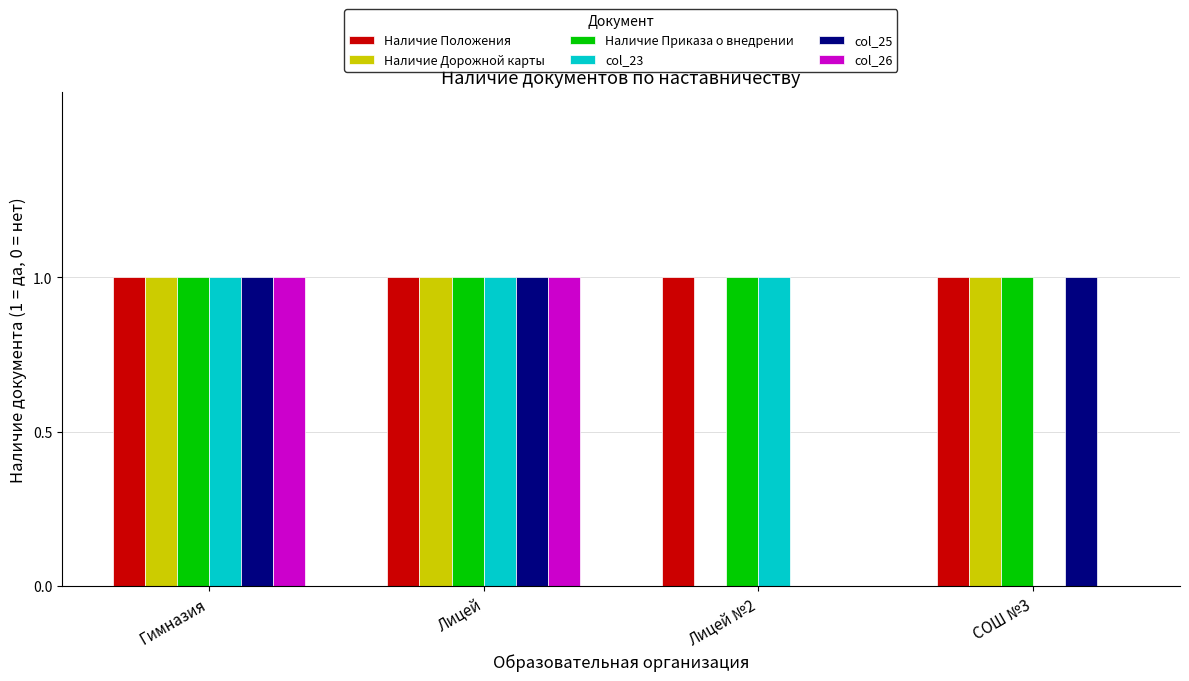

What is the total value across all series at СОШ №3?

4